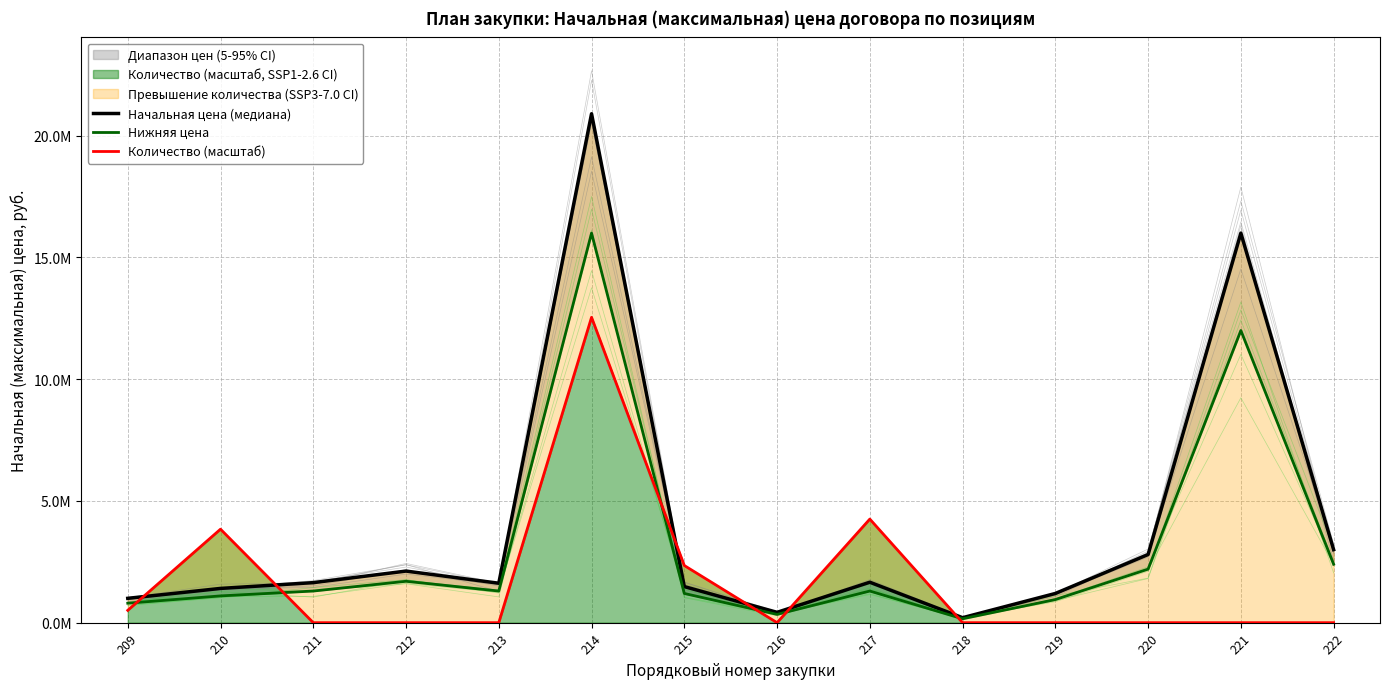

Reading right to left, transcribe all the data shown in this chart.

Начальная цена (медиана): 3000000.0	16000000.0	2800000.0	1200000.0	204325.0	1661780.0	425007.0	1482645.0	20901888.0	1620481.0	2119259.0	1644803.0	1407343.0	1000000.0
Нижняя цена: 2400000.0	12000000.0	2200000.0	950000.0	160000.0	1300000.0	340000.0	1200000.0	16000000.0	1300000.0	1700000.0	1300000.0	1100000.0	800000.0
Количество (масштаб): 153.6	153.6	153.6	153.6	153.6	4254720.0	153.6	2347776.0	12541132.8	153.6	153.6	153.6	3840000.0	506880.0